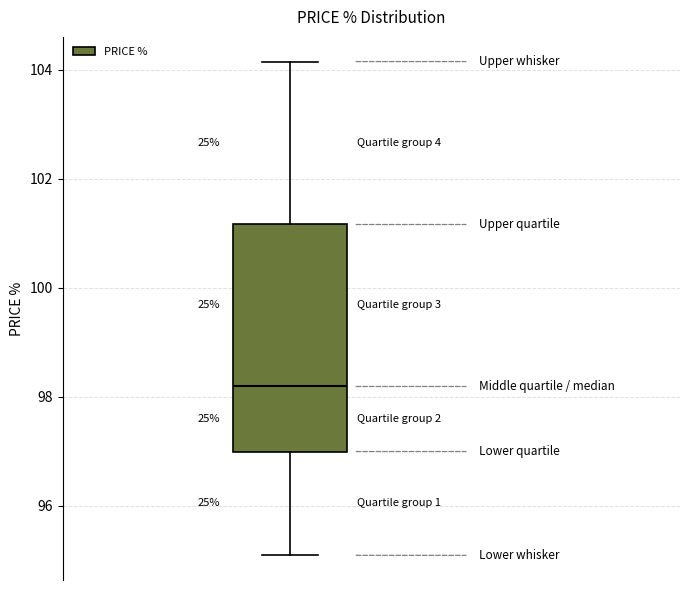

Transcribe this box plot: give where the median line is, the range the box spans, and where the two whiskers end, as read against the y-axis. The values are not printed on the chart, so give them approximately, as read against the axis.

median 98.2, box 97.0 to 101.2, whiskers 95.0 to 104.2